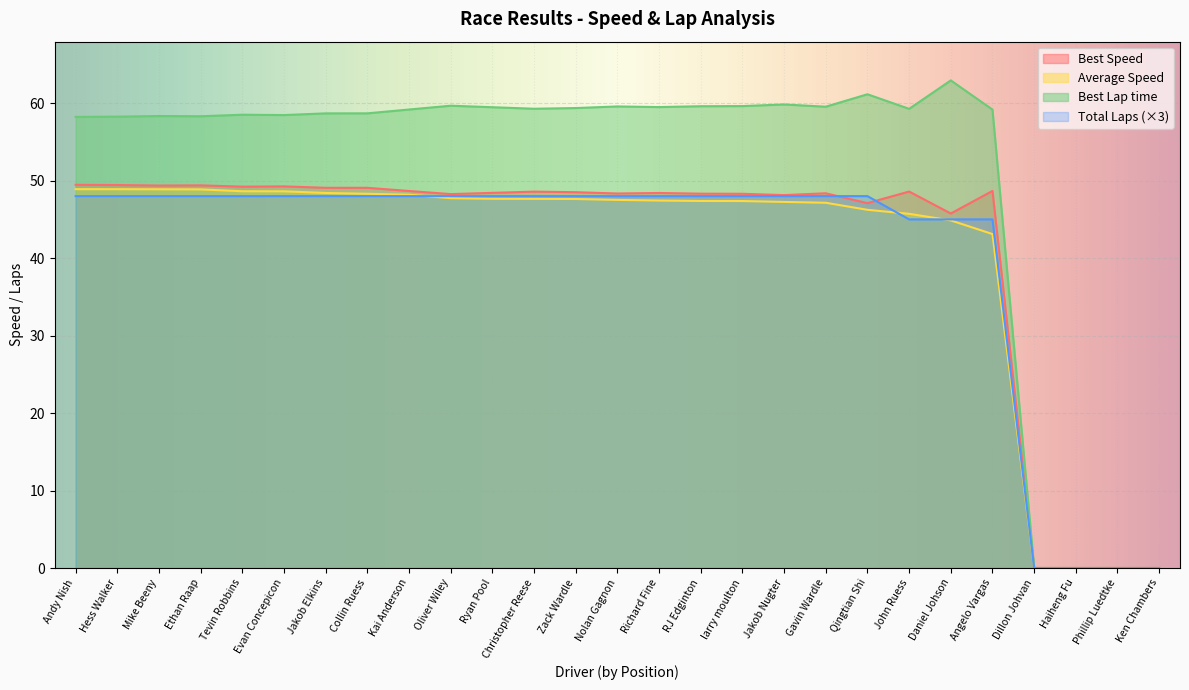

At which category does the chart reach its peak across all series?

Daniel Johson